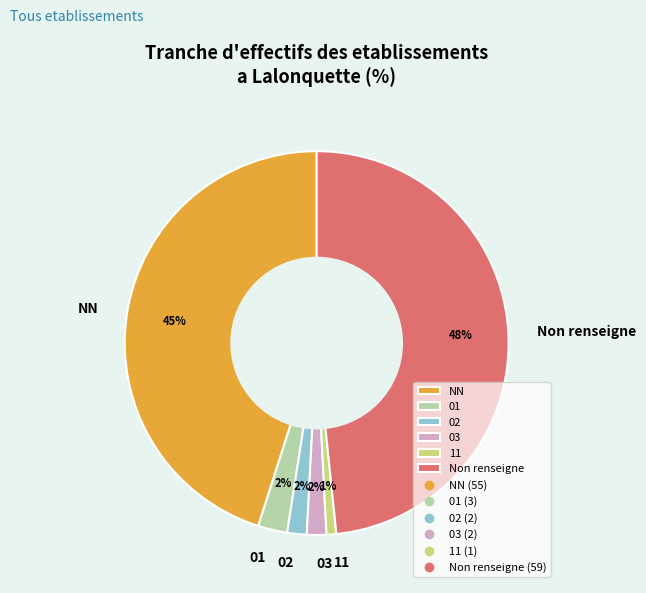

The 02 slice represents 8% of the pie. True or false?

False